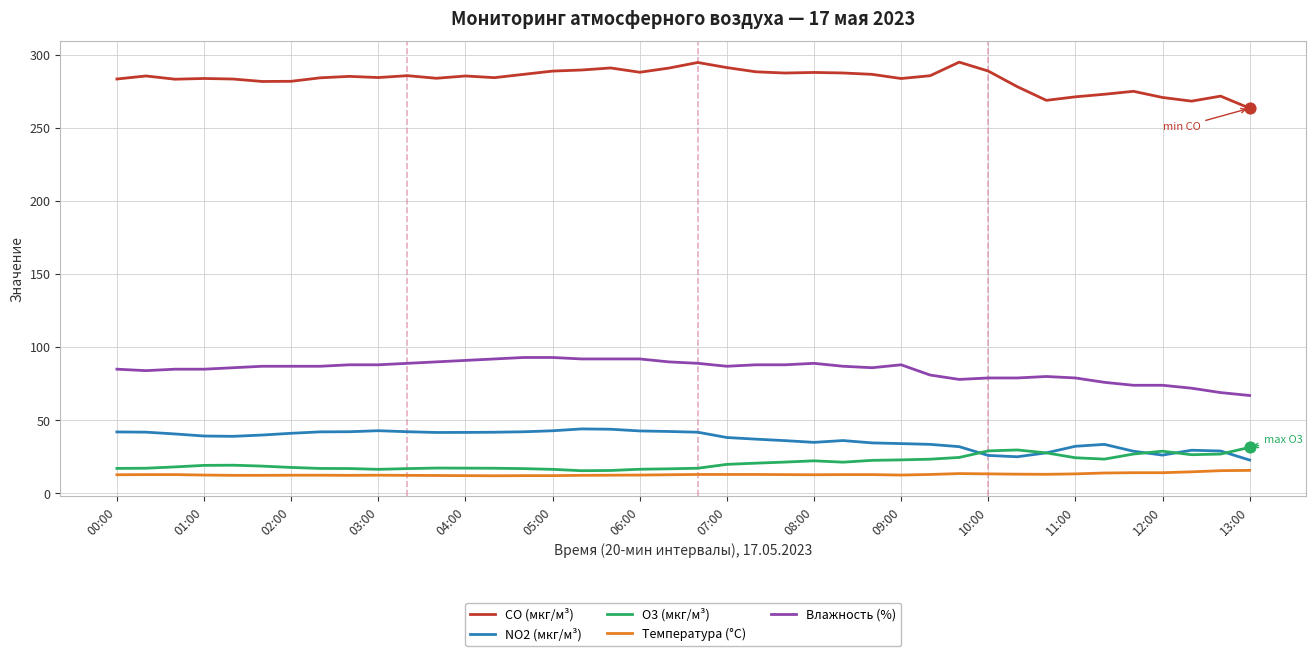

Which series has the largest total across all categories?

CO (мкг/м³)